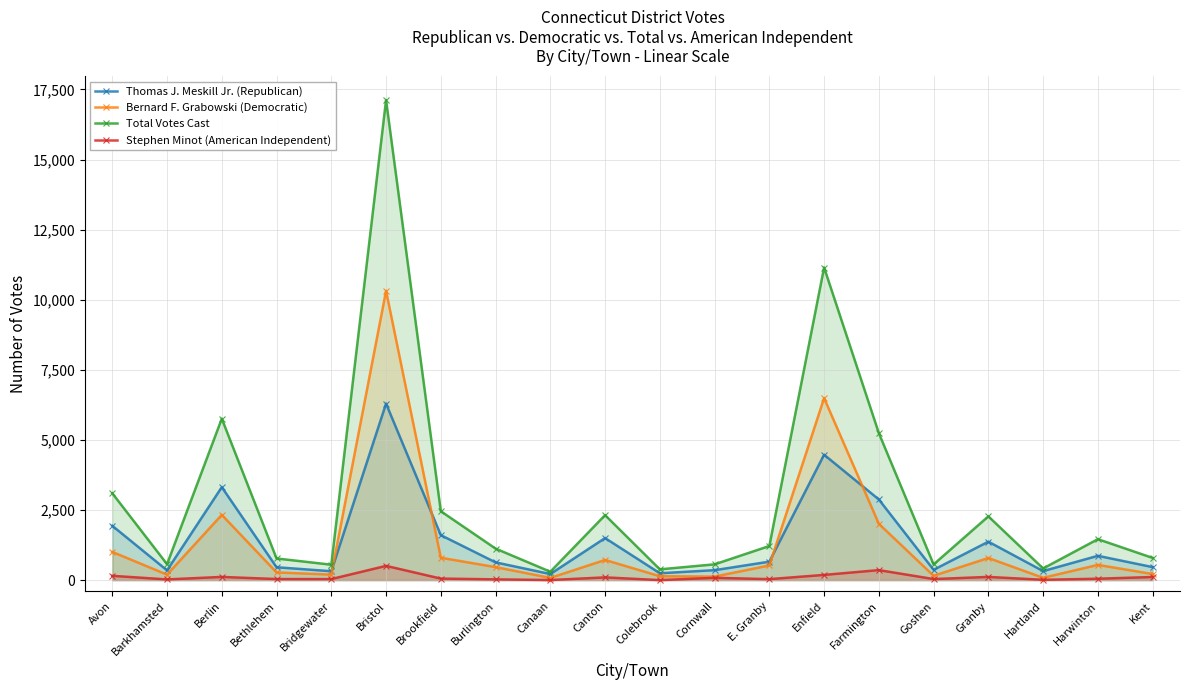

How many lines are shown in the chart?

4